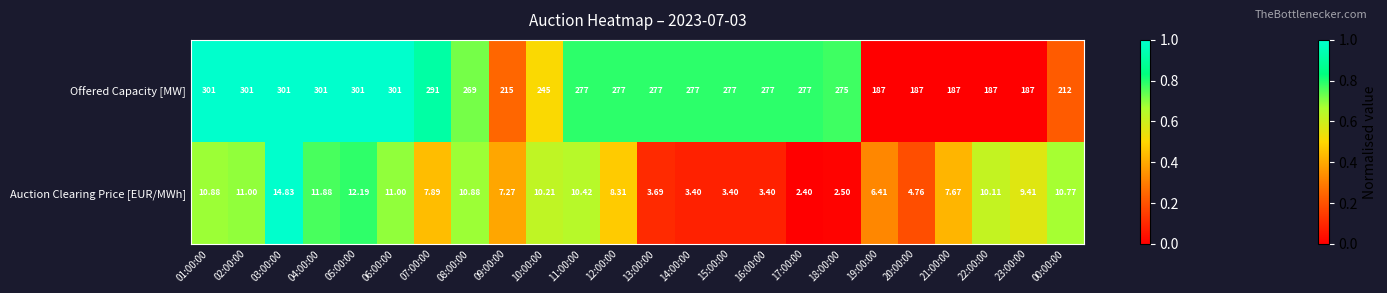

List the series in order of their overall mean, lowest first.

Auction Clearing Price [EUR/MWh], Offered Capacity [MW]